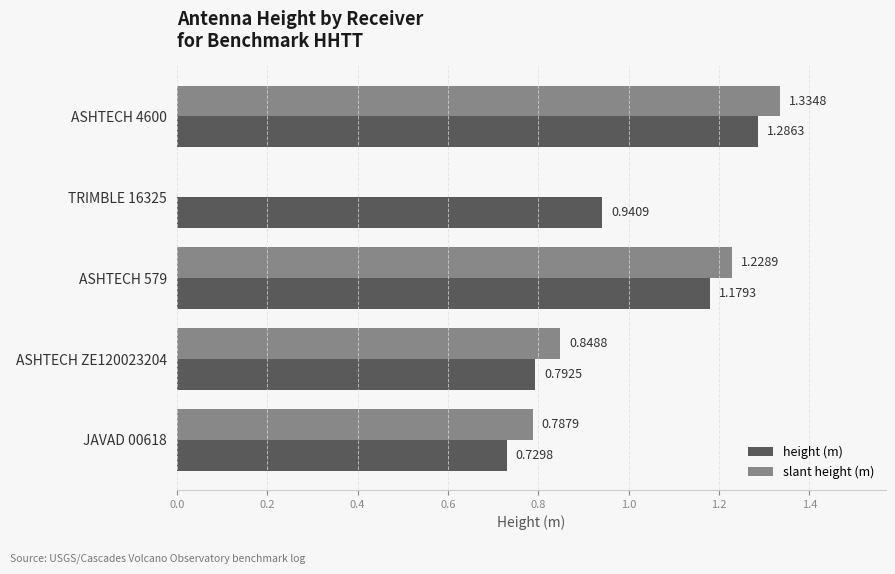

Is the value of slant height (m) at ASHTECH ZE120023204 greater than the value of height (m) at ASHTECH ZE120023204?

Yes